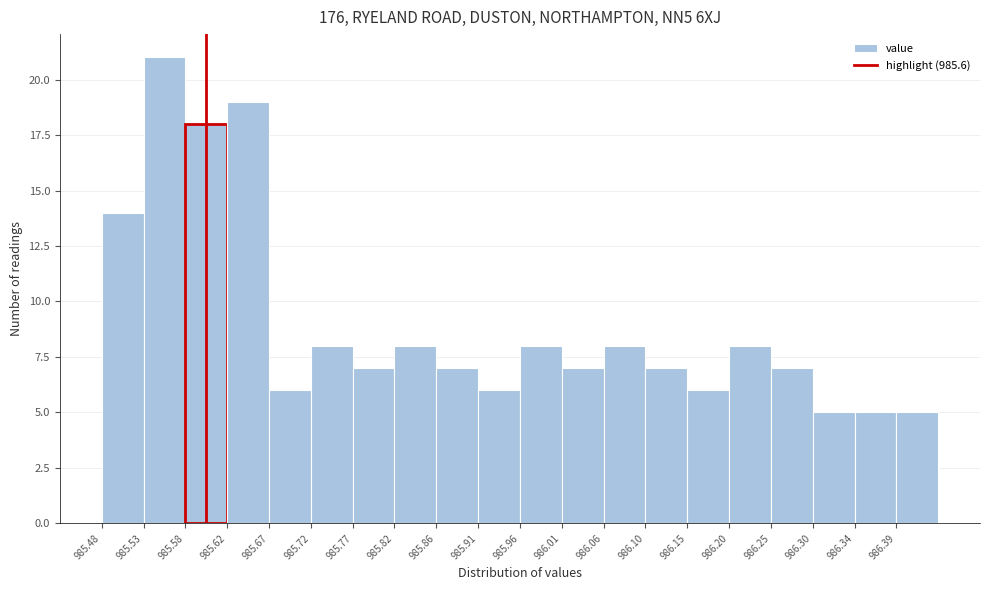

Over which range of the x-axis is the bar tallest?

985.528 to 985.576